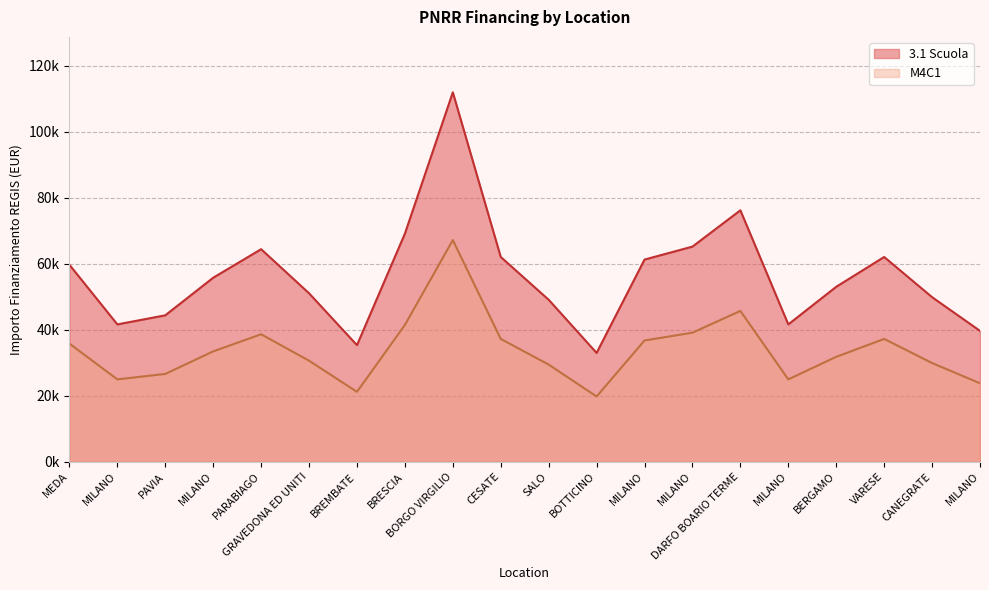

Which series has the widest spread of values?

3.1 Scuola